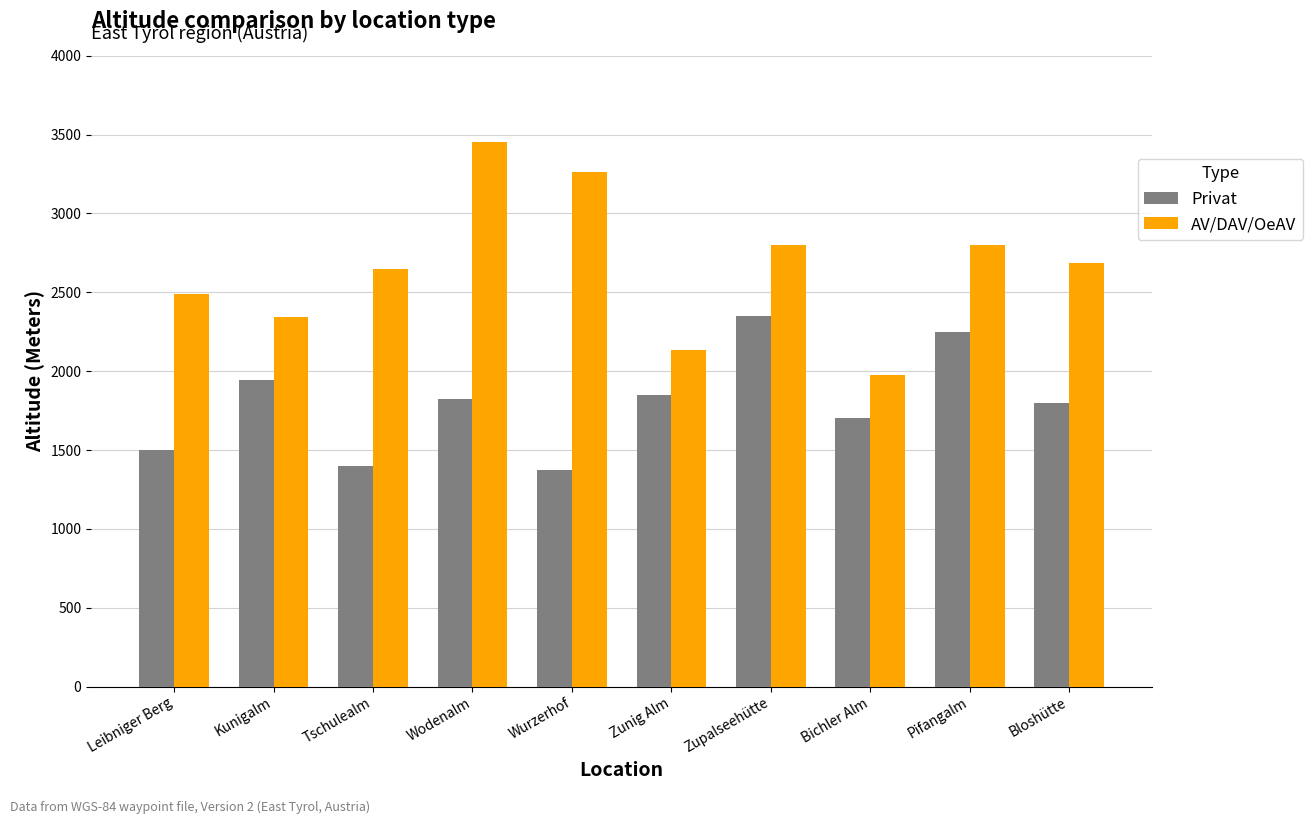

What is the label of the 9th bar from the right?

Kunigalm